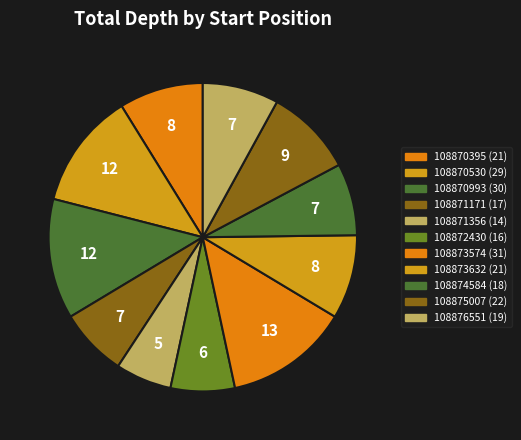

Between 108875007 and 108876551, which is larger?

108875007